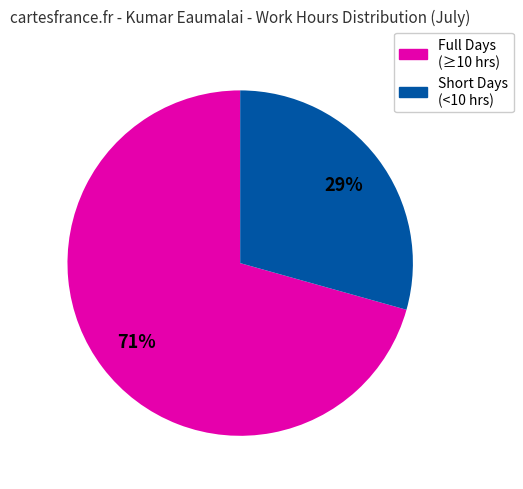

How many segments does this pie chart have?

2